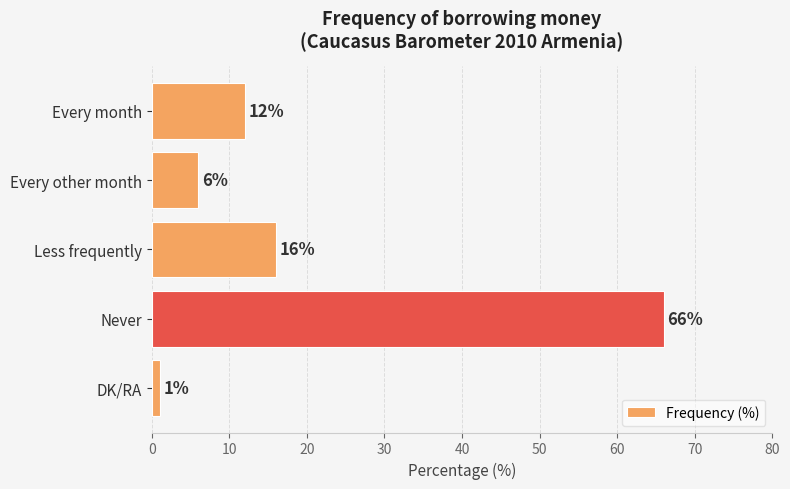

List the labels in order of value, smallest first.

DK/RA, Every other month, Every month, Less frequently, Never